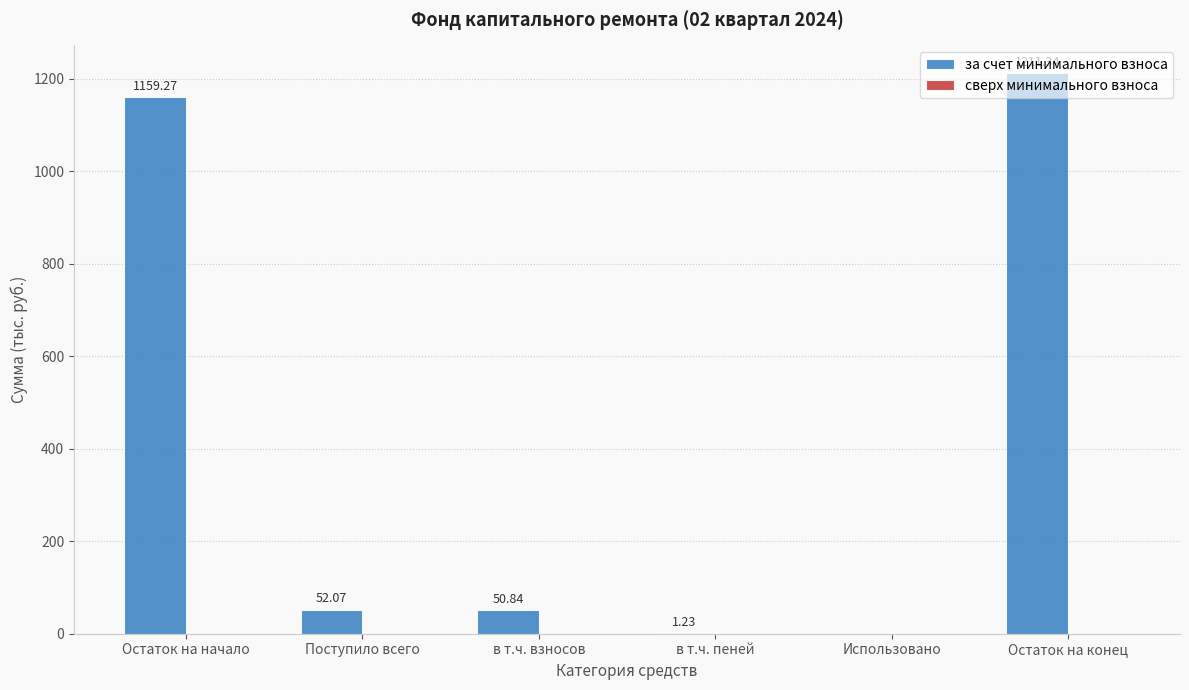

At which label is the value closest to 605?

Поступило всего